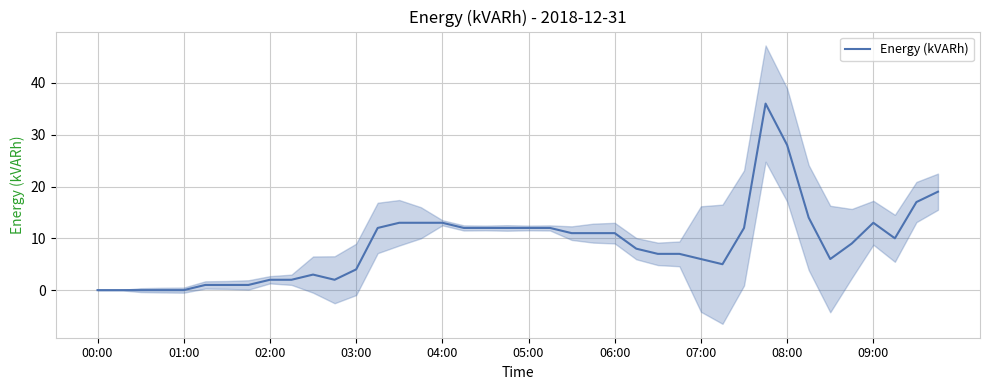

Is this an area chart (filled region under the line)?

No